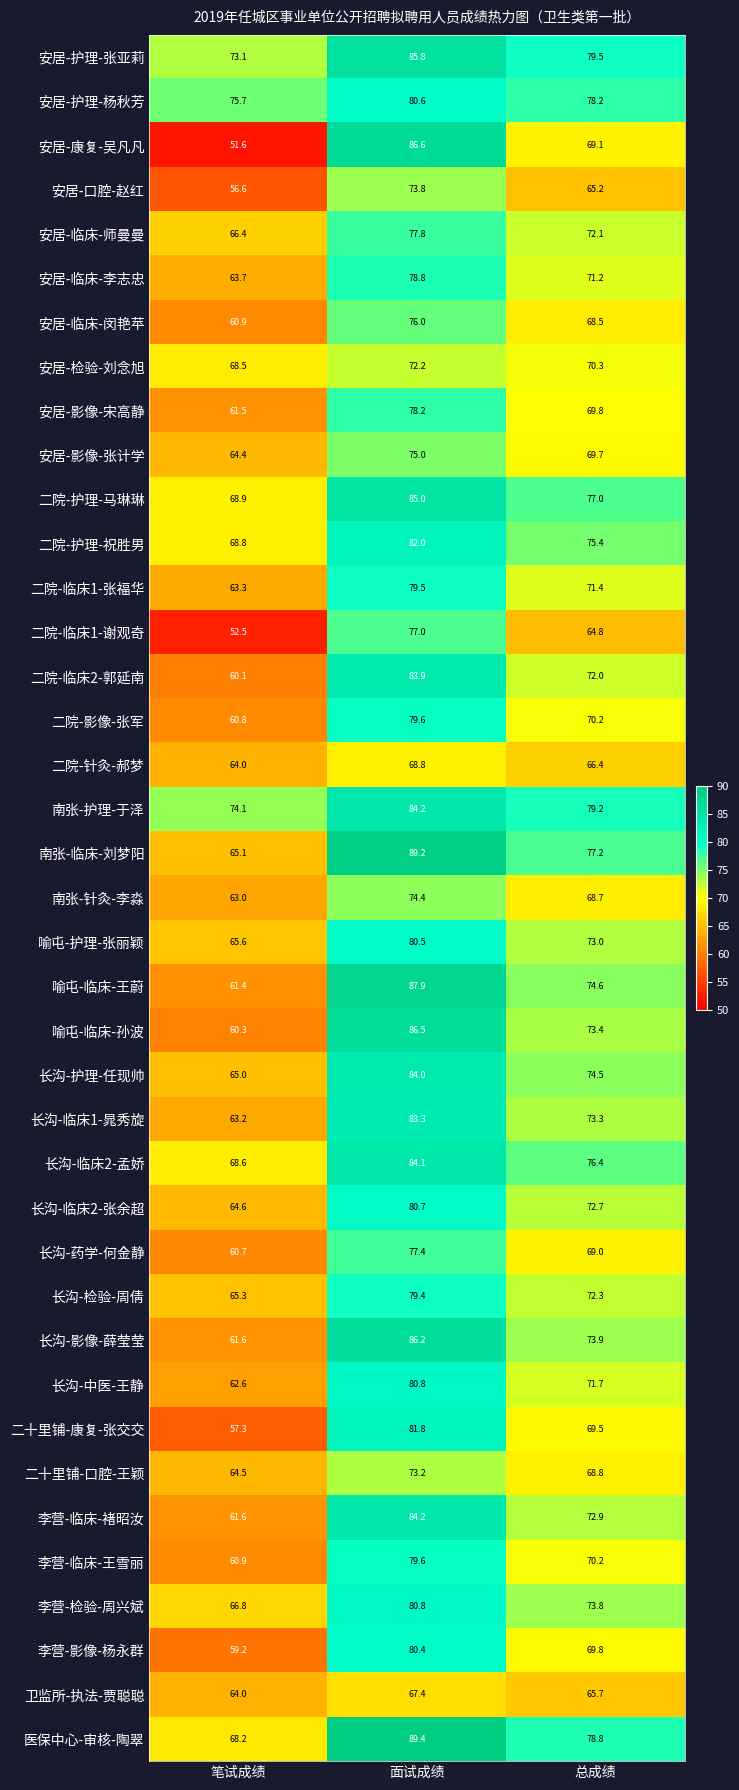

What is the sum of the 安居-临床-师曼曼 values at 笔试成绩 and 总成绩?

138.5